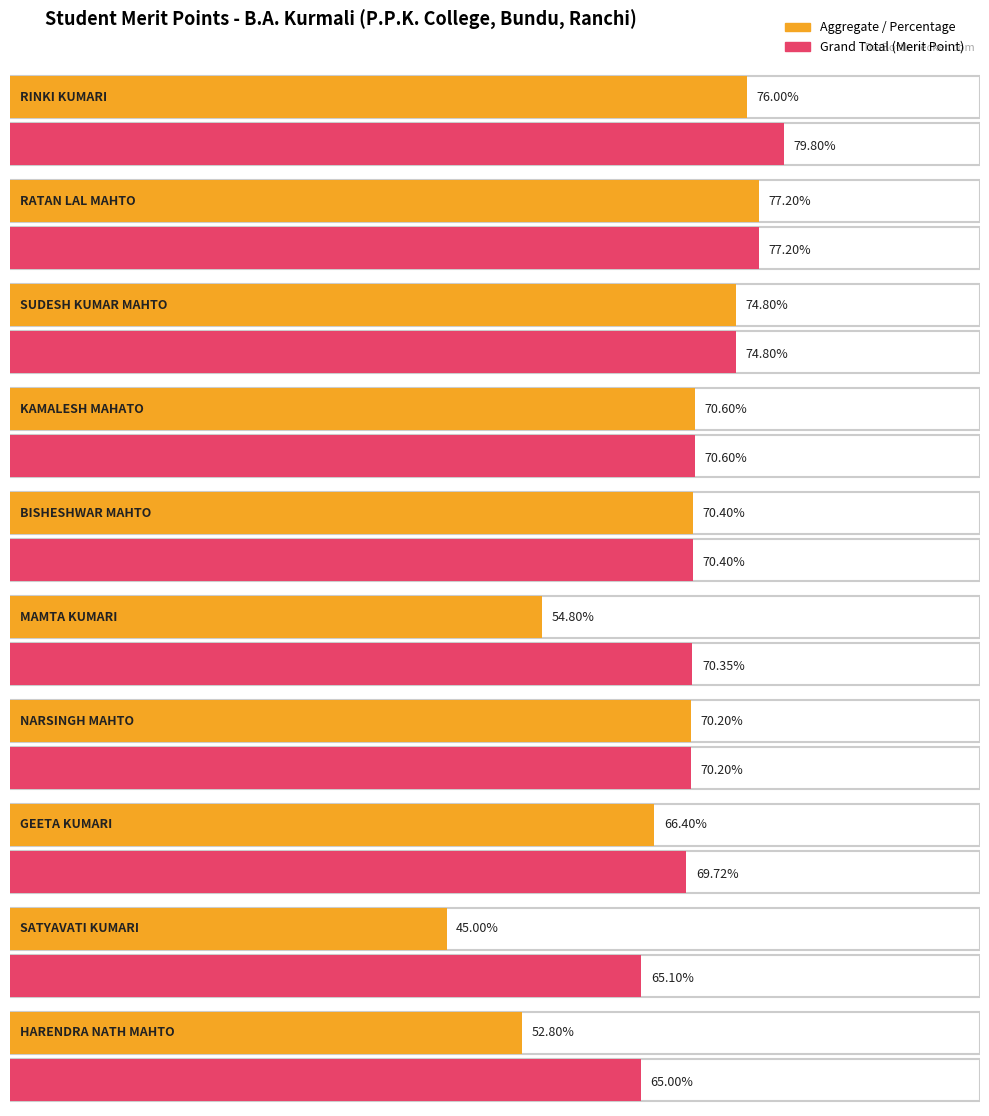

What are all the series names shown in the legend?

Aggregate / Percentage, Grand Total (Merit Point)